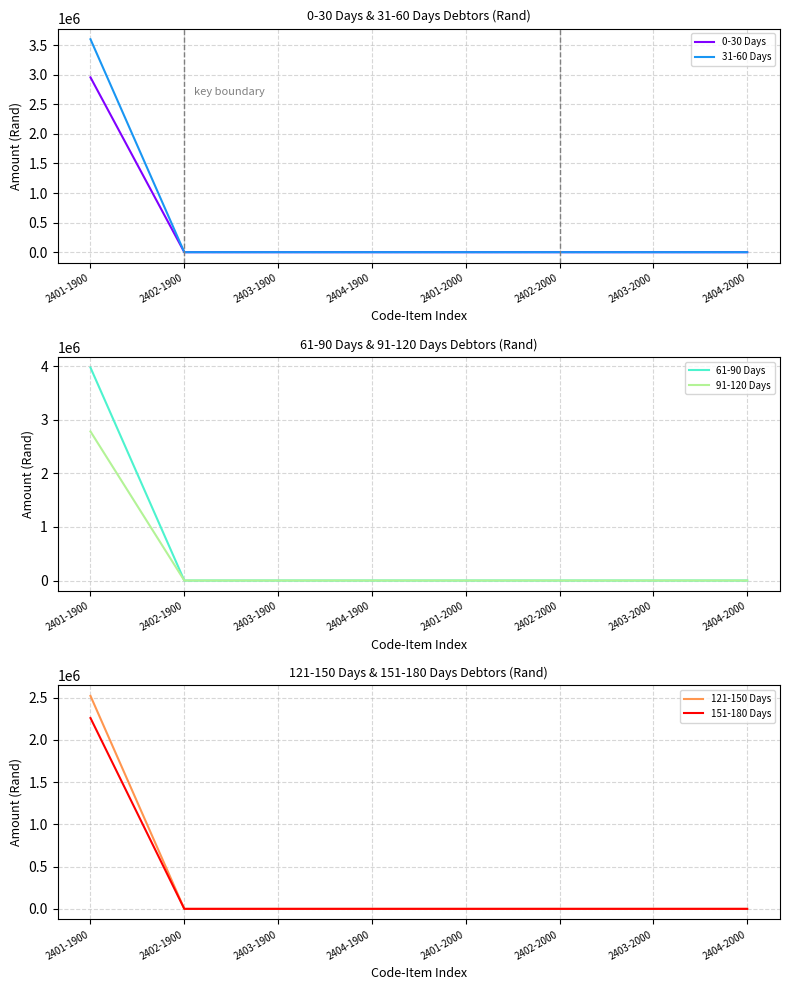

True or false: 0-30 Days has a value of 0 at 2402-2000.

True